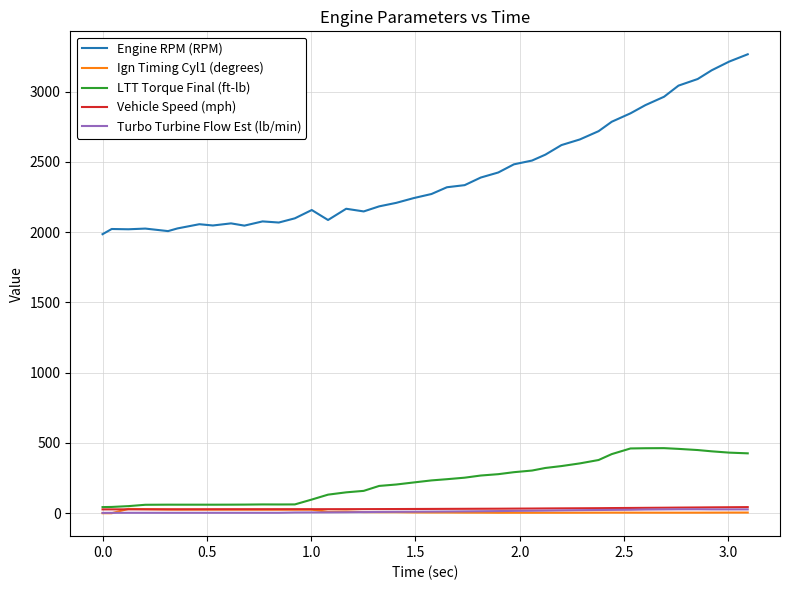

What is the maximum value shown in the chart?

3265.0